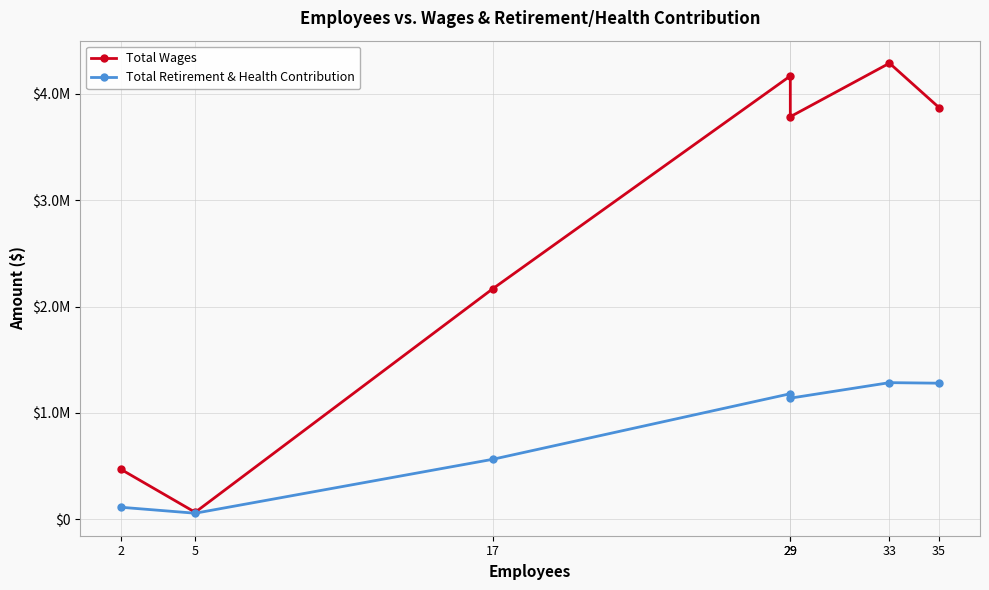

True or false: Total Retirement & Health Contribution and Total Wages cross at least once.

False